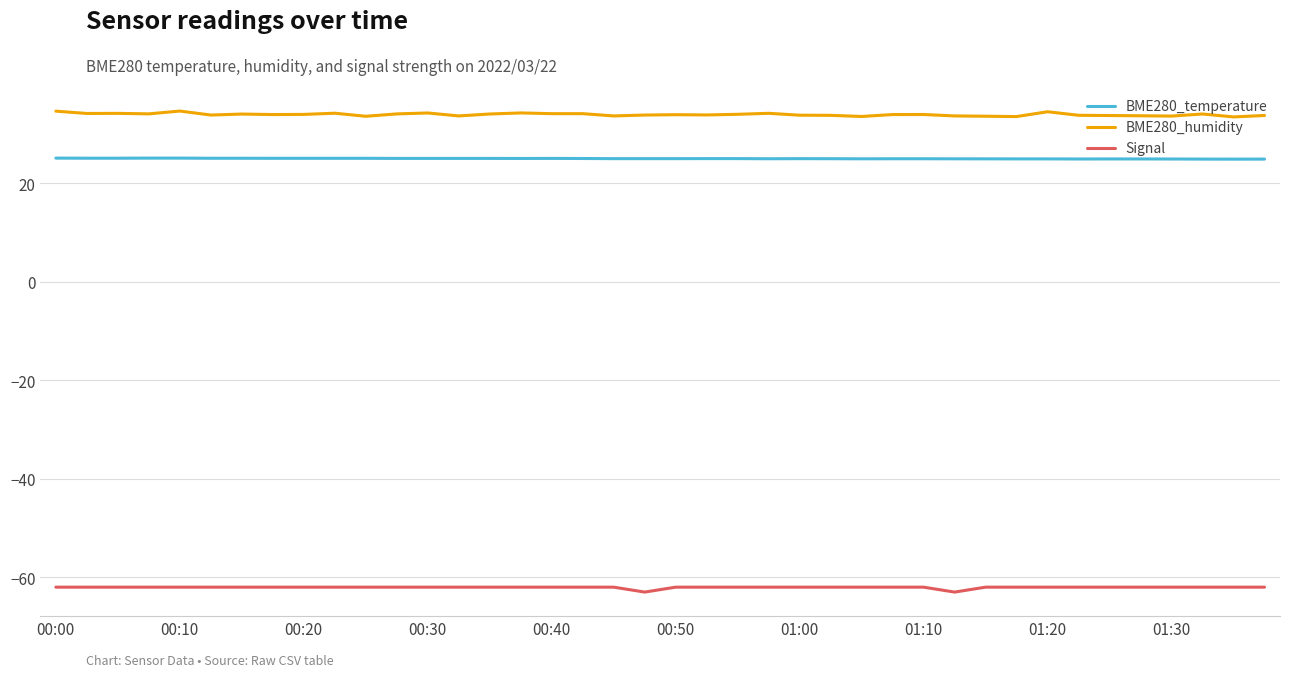

True or false: Signal and BME280_temperature intersect in this chart.

False